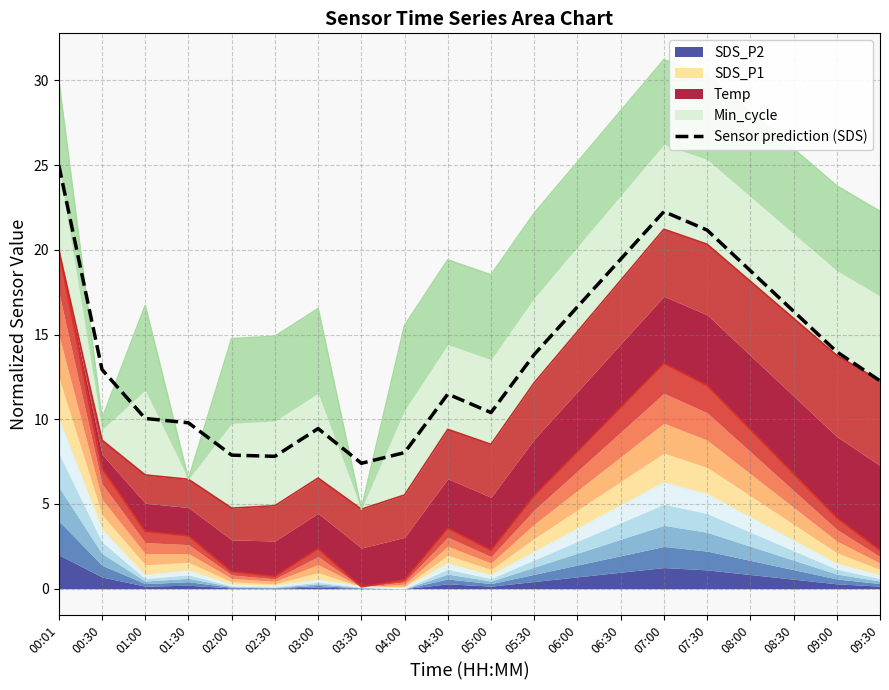

True or false: Sensor prediction (SDS) has a value of 16.6 at 06:00.

True